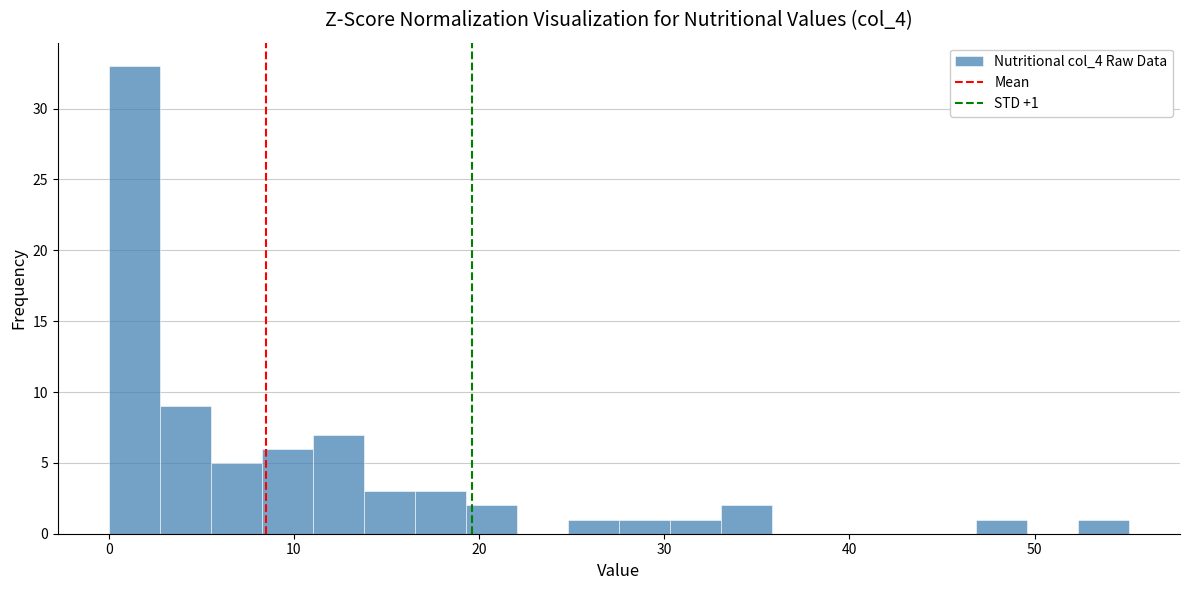

Around what value on the x-axis is the tallest bar? Give the approximate position of its centre, as read against the axis.

1